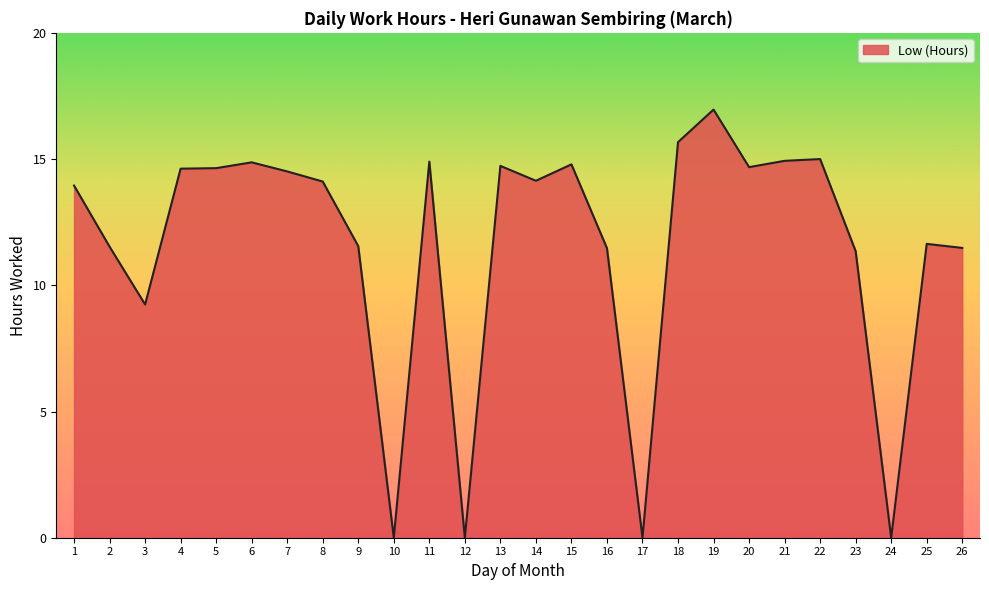

What is the difference between the maximum and minimum values?

17.0